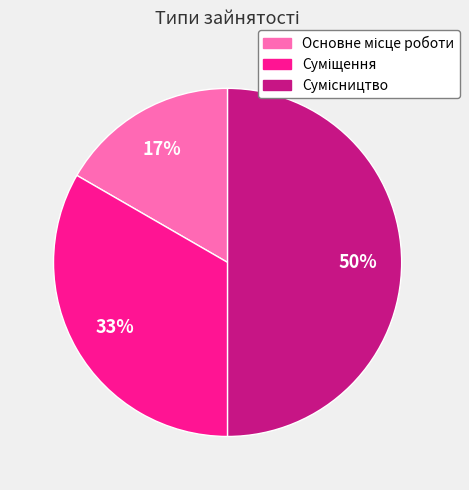

To the nearest percent, what is the difference between the largest and smallest slice percentages?

33%